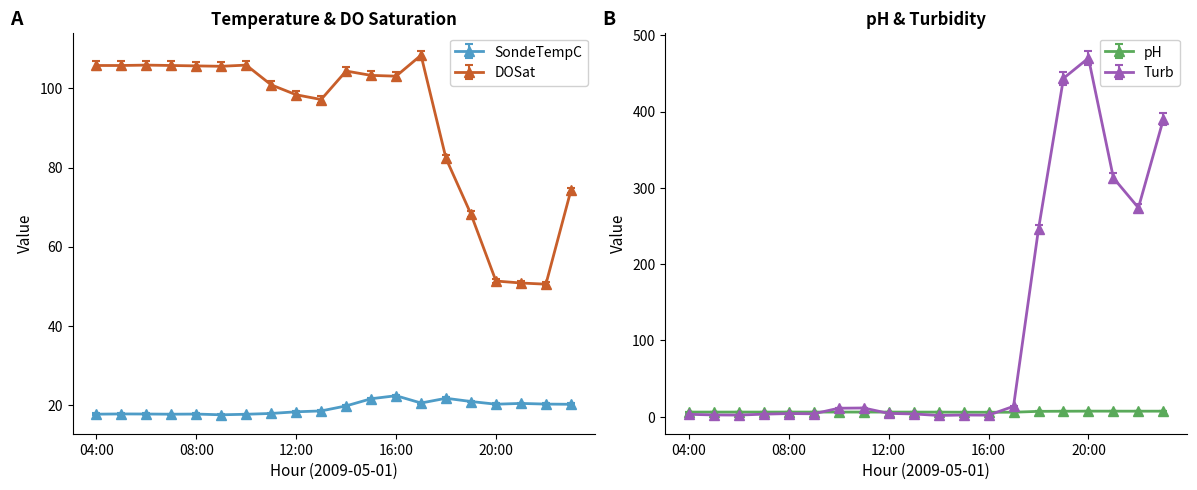

List the series in order of their peak value, lowest first.

pH, SondeTempC, DOSat, Turb